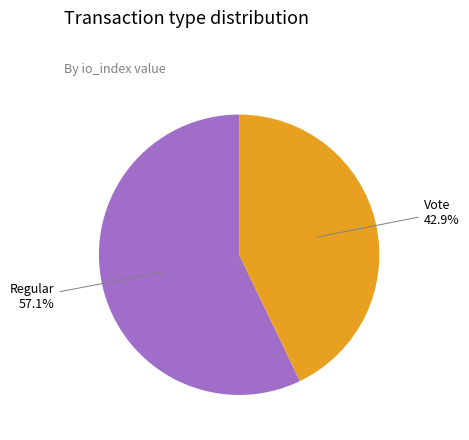

To the nearest percent, what is the difference between the Regular and Vote slice percentages?

14%